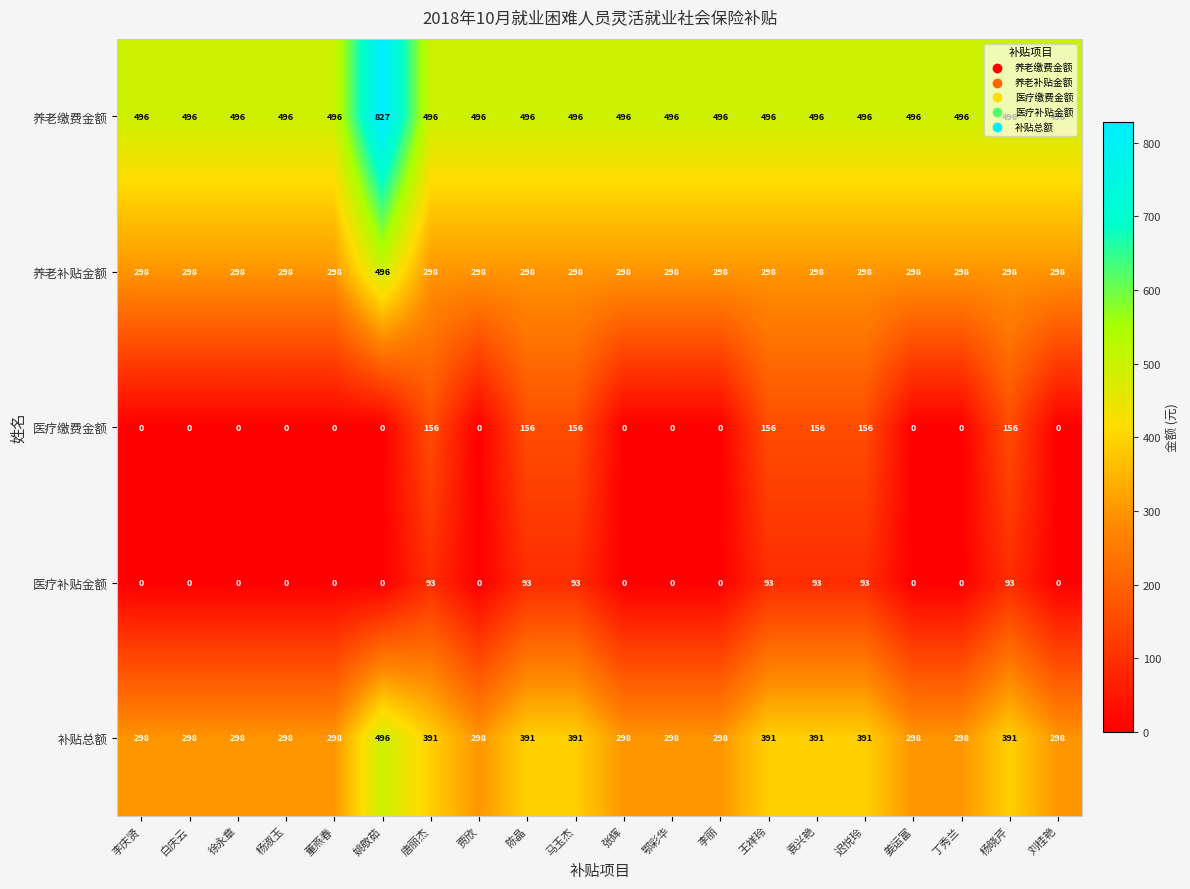

Read the 补贴总额 value at 李丽, to the nearest 50.

300